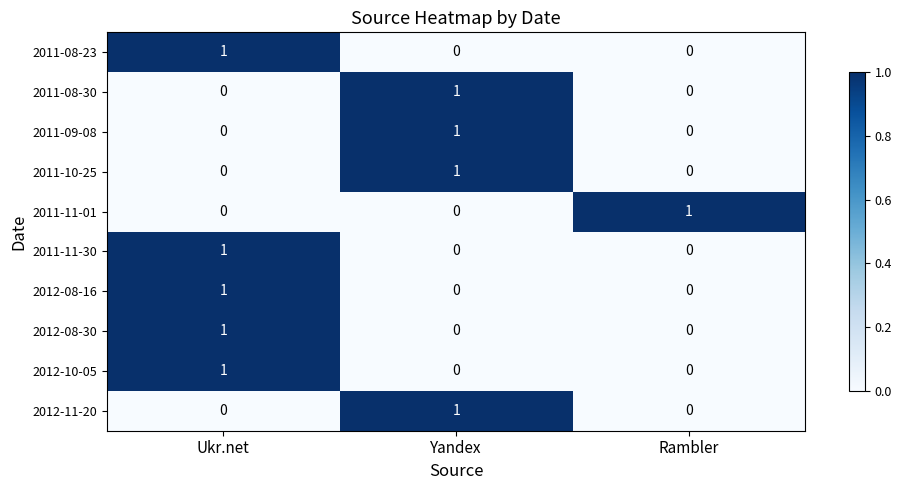

What is the spread (max minus min) of values at Yandex?

1